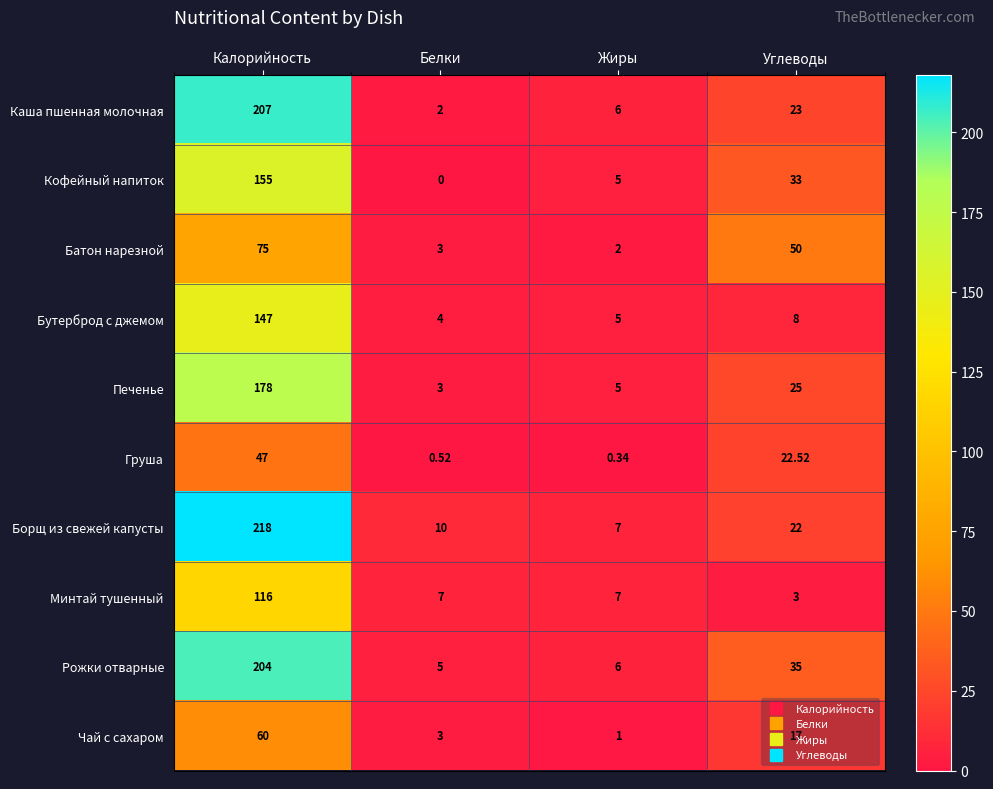

Which series has the largest total across all categories?

Борщ из свежей капусты